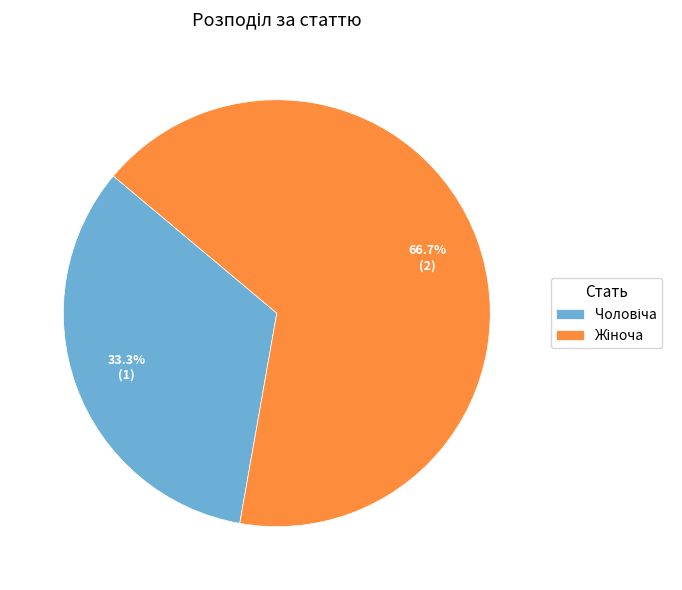

Does any single category account for the majority?

Yes